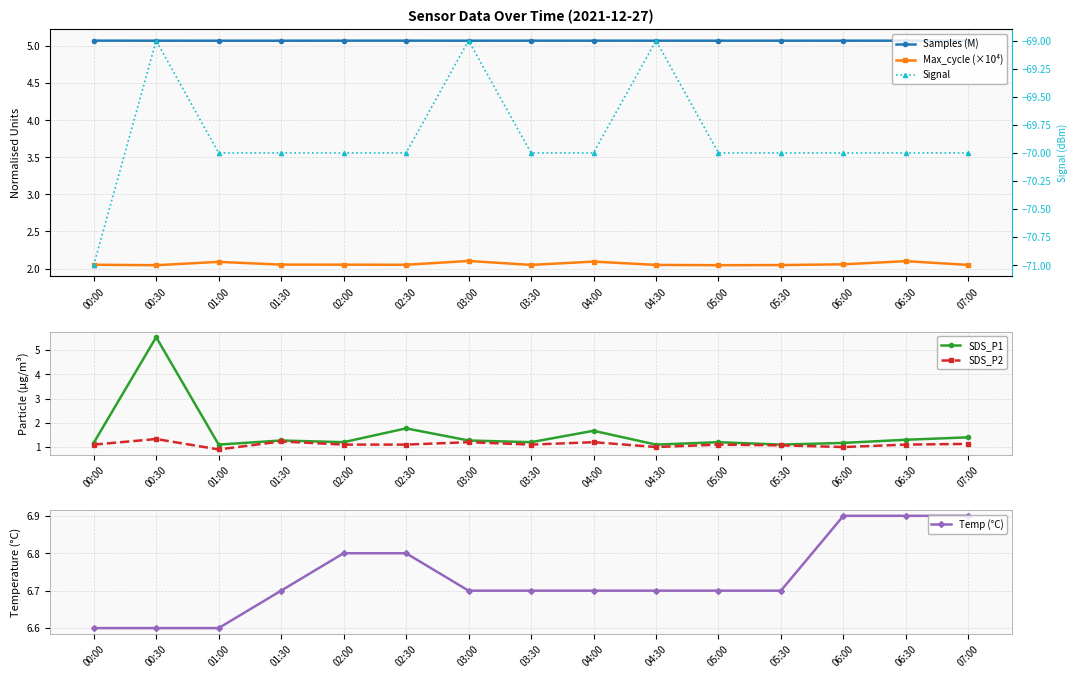

Reading right to left, what are all the values shown in this chart?

Samples (M): 07:00=5.1	06:30=5.1	06:00=5.1	05:30=5.1	05:00=5.1	04:30=5.1	04:00=5.1	03:30=5.1	03:00=5.1	02:30=5.1	02:00=5.1	01:30=5.1	01:00=5.1	00:30=5.1	00:00=5.1
Max_cycle (×10⁴): 07:00=2.0	06:30=2.1	06:00=2.1	05:30=2.0	05:00=2.0	04:30=2.0	04:00=2.1	03:30=2.0	03:00=2.1	02:30=2.1	02:00=2.1	01:30=2.1	01:00=2.1	00:30=2.0	00:00=2.1
SDS_P1: 07:00=1.4	06:30=1.3	06:00=1.2	05:30=1.1	05:00=1.2	04:30=1.1	04:00=1.7	03:30=1.2	03:00=1.3	02:30=1.8	02:00=1.2	01:30=1.3	01:00=1.1	00:30=5.5	00:00=1.2
SDS_P2: 07:00=1.1	06:30=1.1	06:00=1.0	05:30=1.1	05:00=1.1	04:30=1.0	04:00=1.2	03:30=1.1	03:00=1.2	02:30=1.1	02:00=1.1	01:30=1.2	01:00=0.9	00:30=1.3	00:00=1.1
Temp (°C): 07:00=6.9	06:30=6.9	06:00=6.9	05:30=6.7	05:00=6.7	04:30=6.7	04:00=6.7	03:30=6.7	03:00=6.7	02:30=6.8	02:00=6.8	01:30=6.7	01:00=6.6	00:30=6.6	00:00=6.6
Signal: 07:00=-70.0	06:30=-70.0	06:00=-70.0	05:30=-70.0	05:00=-70.0	04:30=-69.0	04:00=-70.0	03:30=-70.0	03:00=-69.0	02:30=-70.0	02:00=-70.0	01:30=-70.0	01:00=-70.0	00:30=-69.0	00:00=-71.0